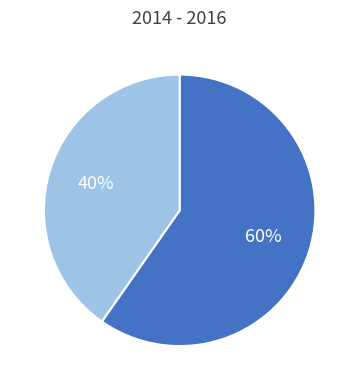

To the nearest percent, what is the average slice percentage?

50%